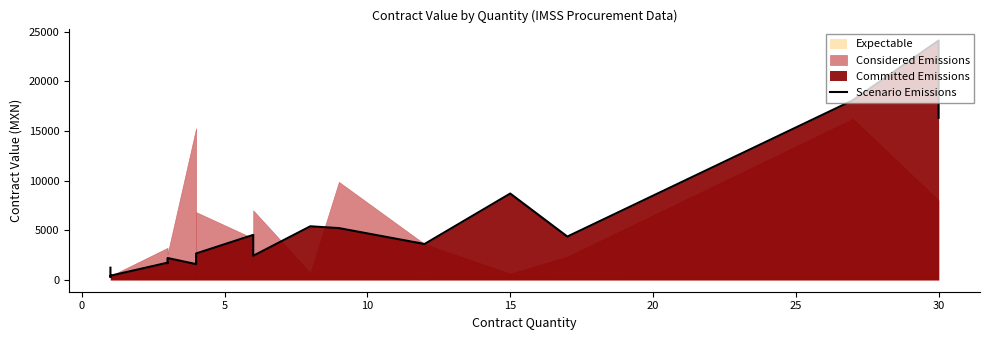

Reading right to left, list all the values displayed in this chart.

16328.5	24121.3	18103.0	4355.6	8694.8	3605.3	5209.6	5392.3	2417.2	4524.0	2651.1	1795.8	1672.7	1577.8	2192.4	1668.7	1722.6	408.7	278.4	1219.7